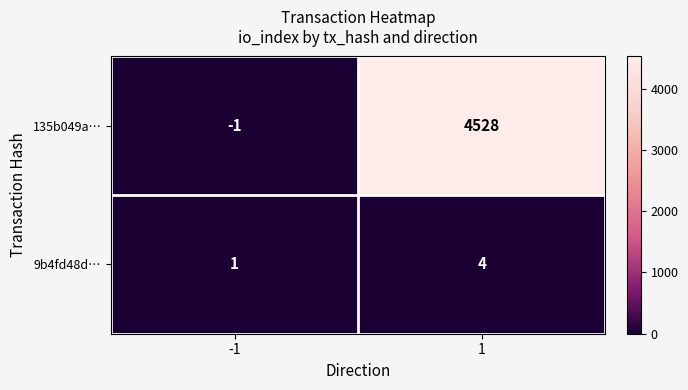

What is the average value of the 135b049a… series?

2264